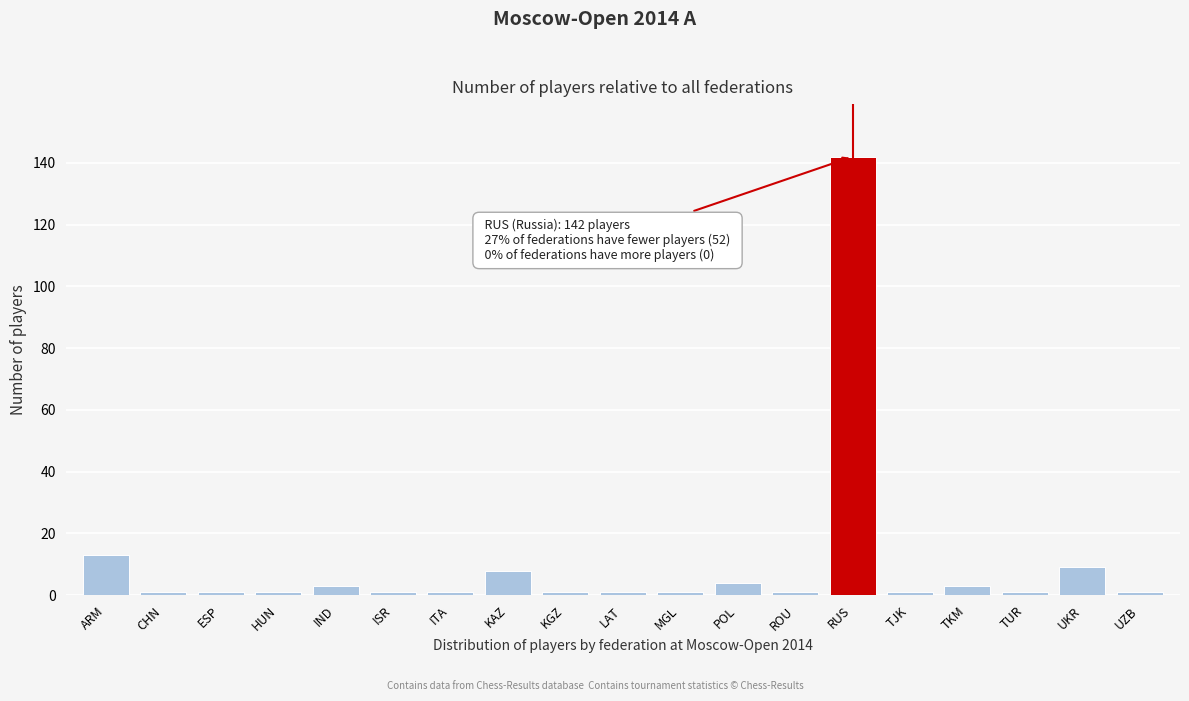

Reading left to right, what are all the values shown in this chart?

13	1	1	1	3	1	1	8	1	1	1	4	1	142	1	3	1	9	1